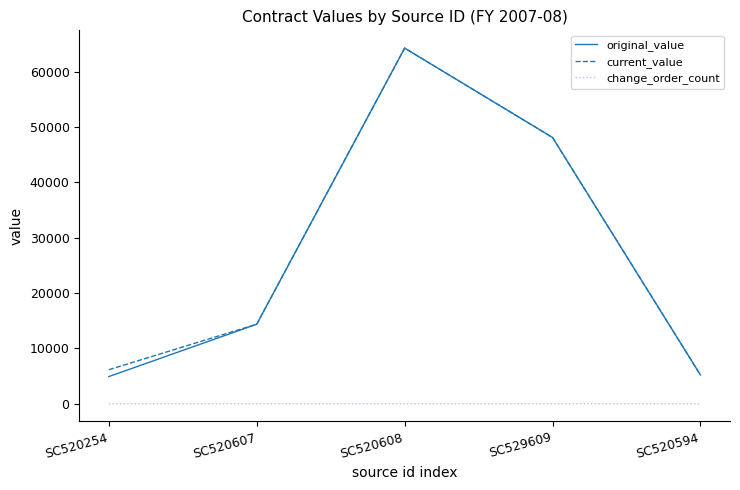

What is the difference between the maximum and minimum values in the original_value series?

59373.3